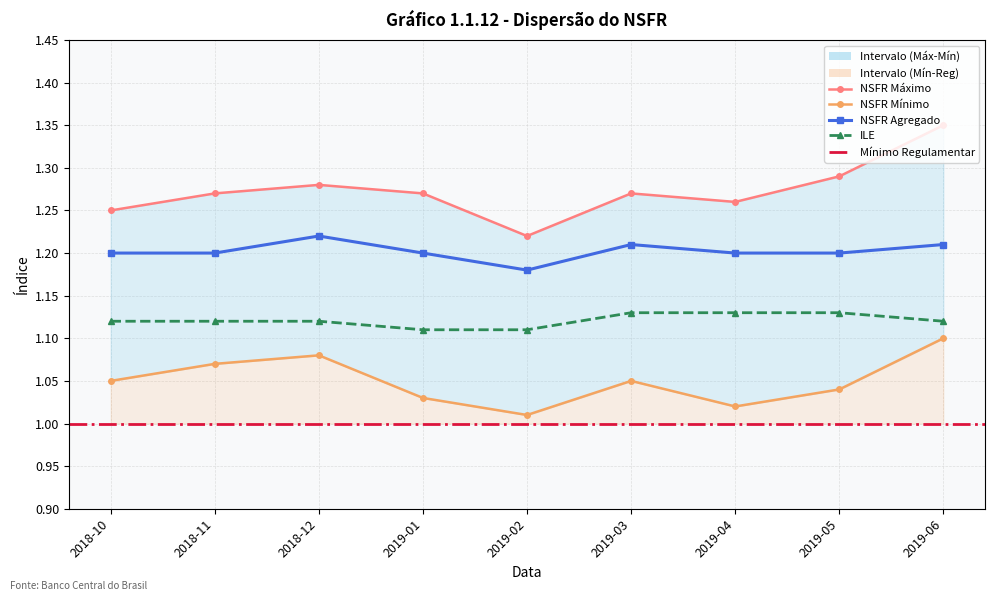

True or false: NSFR Agregado and NSFR Mínimo intersect in this chart.

False